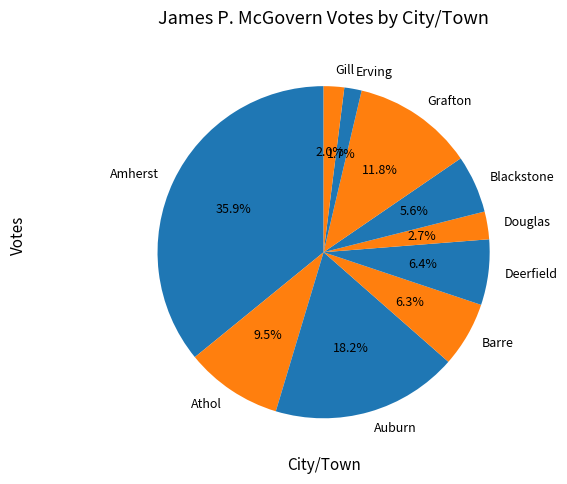

Which has a higher value, Douglas or Blackstone?

Blackstone